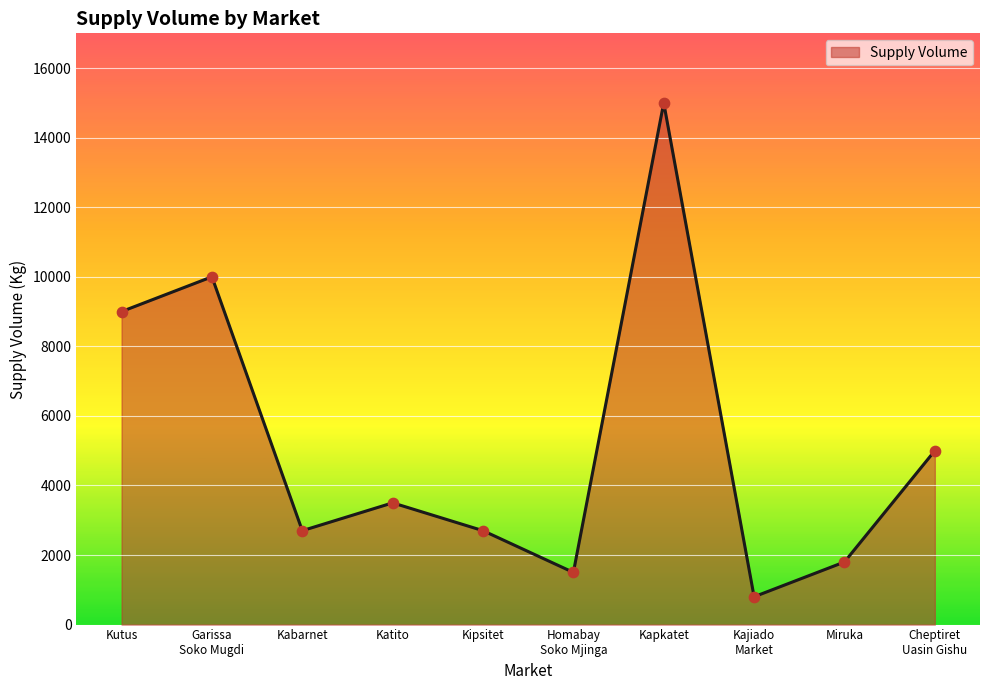

What is the ratio of the value at Kapkatet to the value at Kipsitet?

5.6